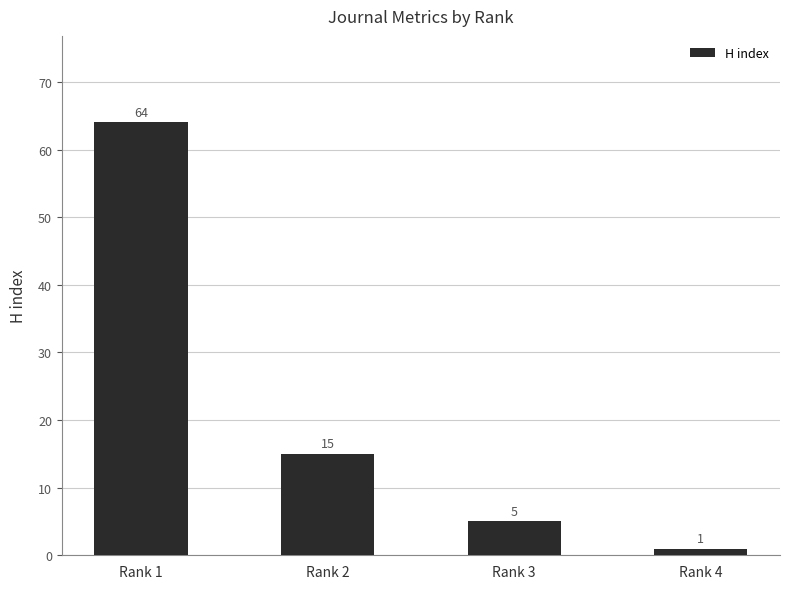

What is the value of the 1st bar from the left?

64